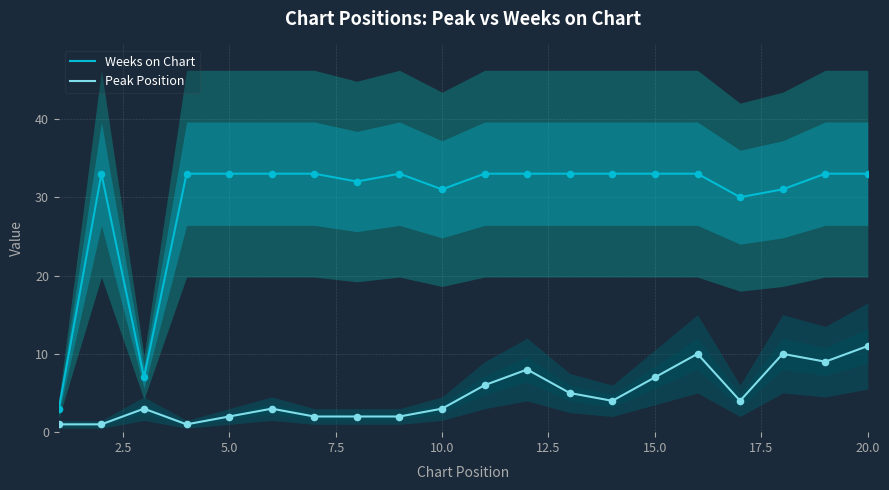

True or false: Peak Position and Weeks on Chart intersect in this chart.

False